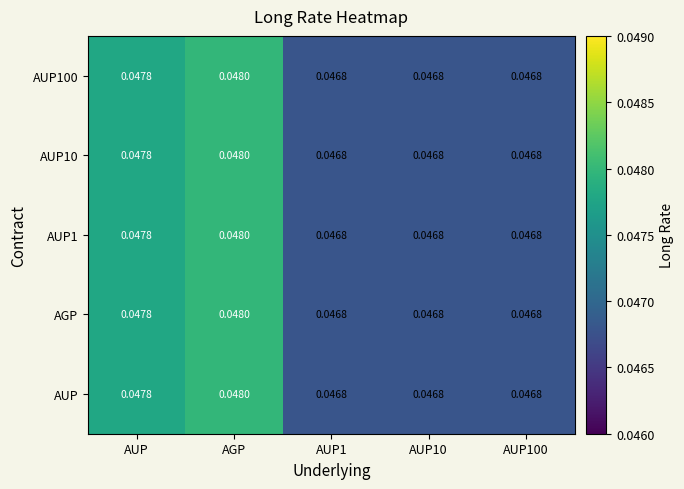

At which label does AGP reach its peak?

AGP